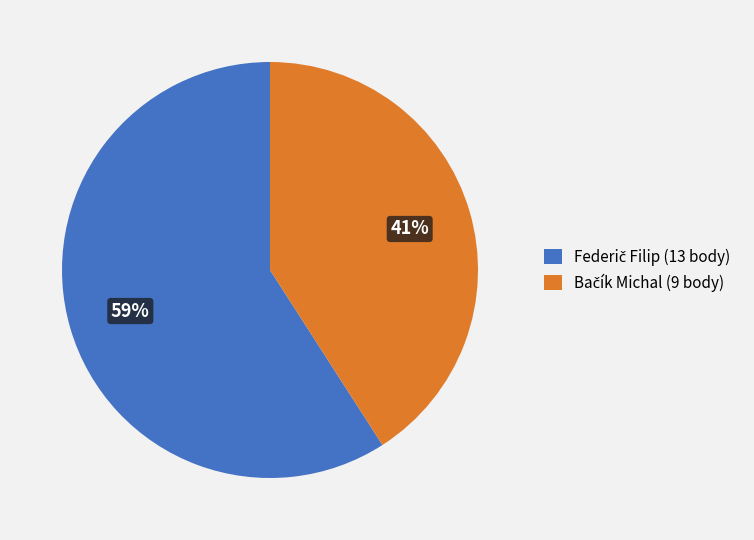

To the nearest percent, what is the average slice percentage?

50%